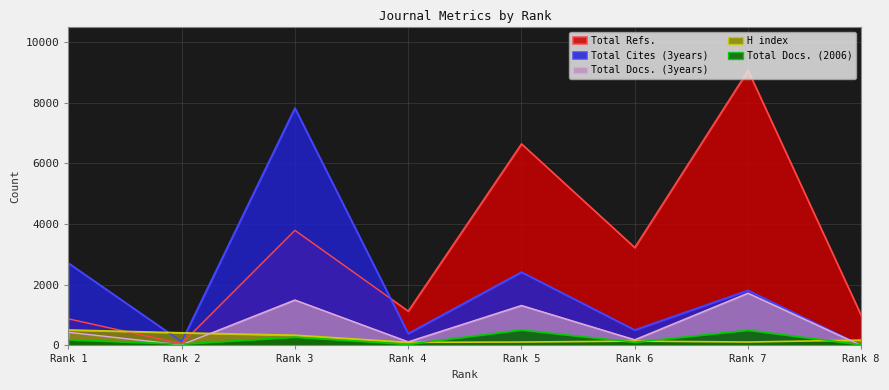

Is it true that H index equals 102 at Rank 4?

True